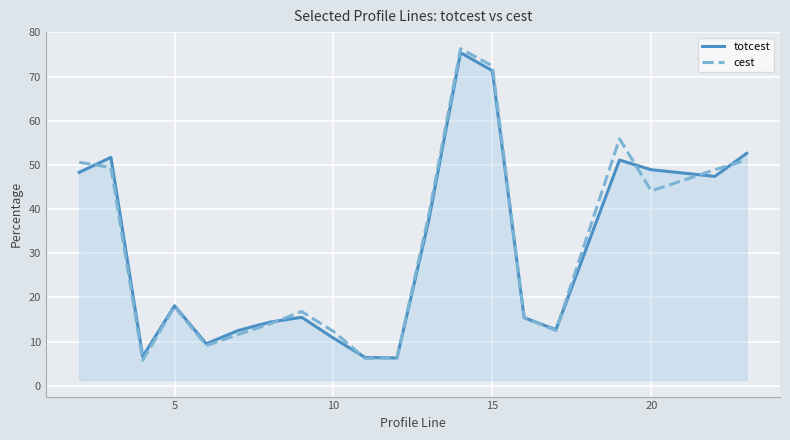

True or false: totcest and cest cross at least once.

True